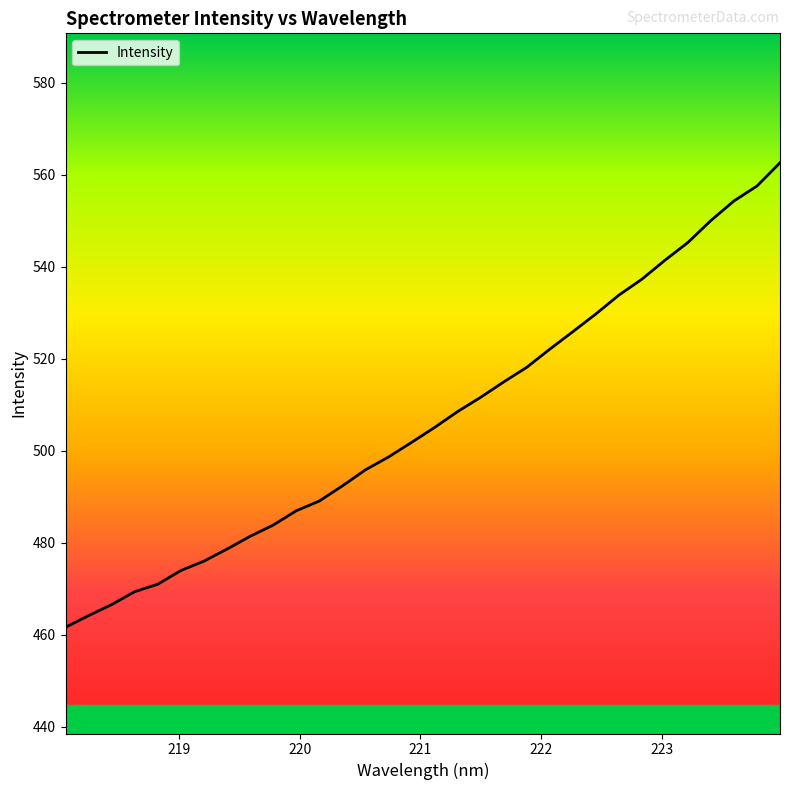

Reading left to right, extract all data points from this chart.

461.7	464.2	466.6	469.4	471.0	474.0	476.0	478.7	481.4	483.9	487.0	489.1	492.4	495.9	498.6	501.8	505.1	508.5	511.6	515.0	518.1	522.1	525.9	529.7	533.8	537.3	541.4	545.3	550.1	554.3	557.5	562.6